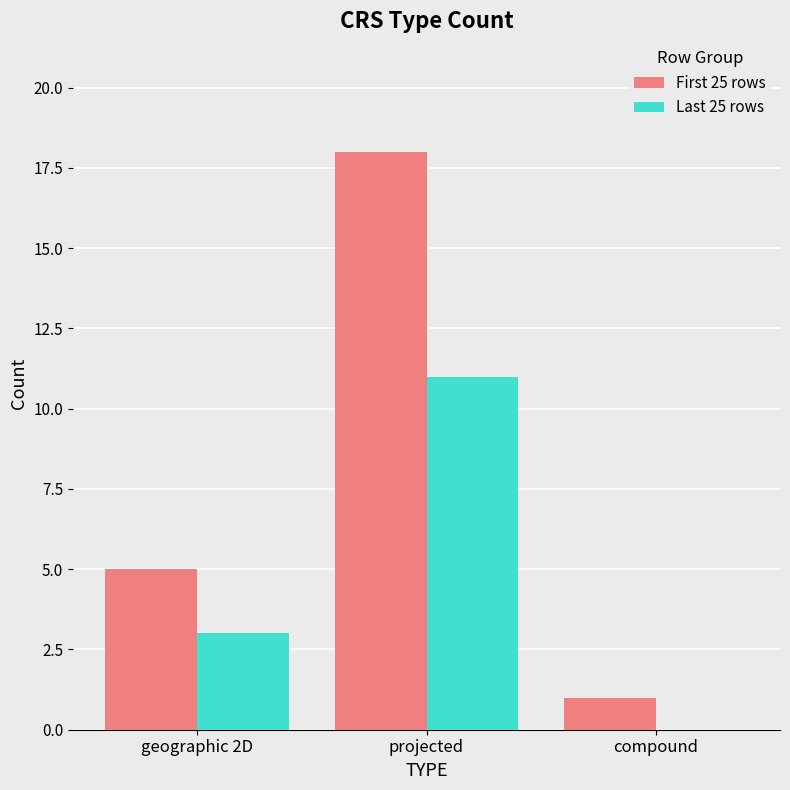

How many data points does each series have?

3